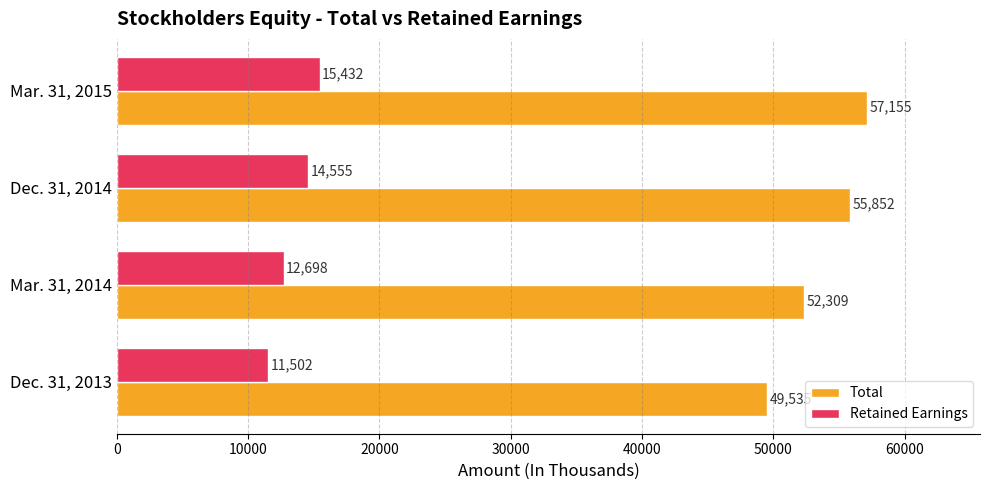

At how many categories does at least one series exceed 17027?

4